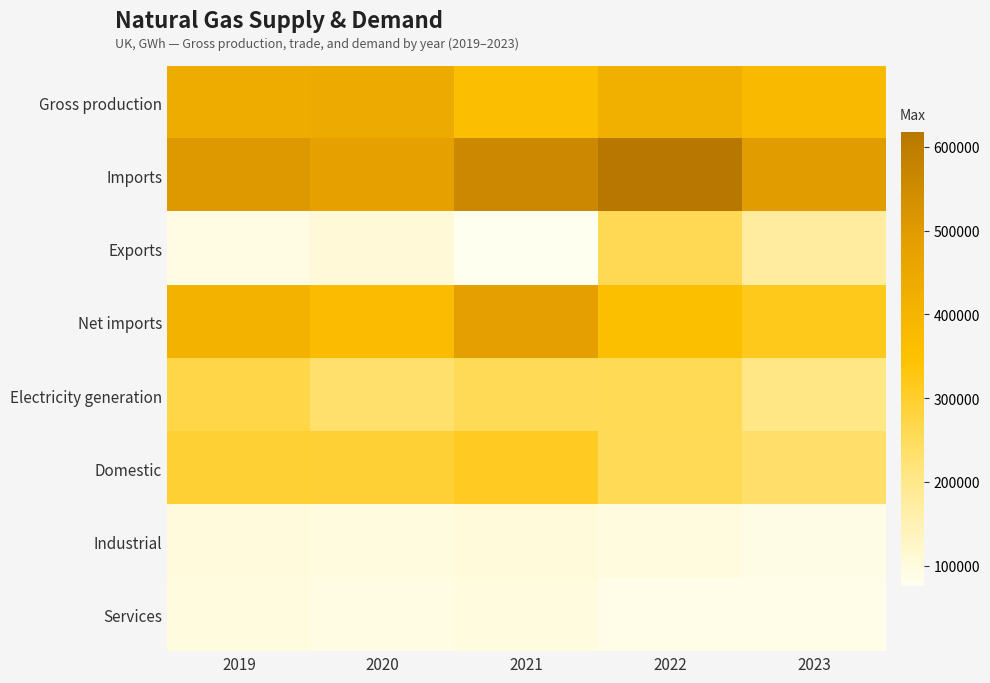

At which category is the sum across all series the highest?

2022